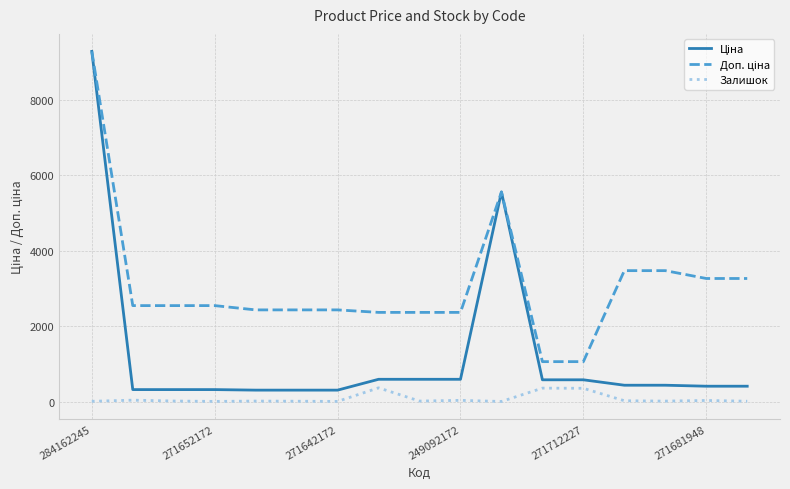

At which category is the sum across all series the highest?

284162245